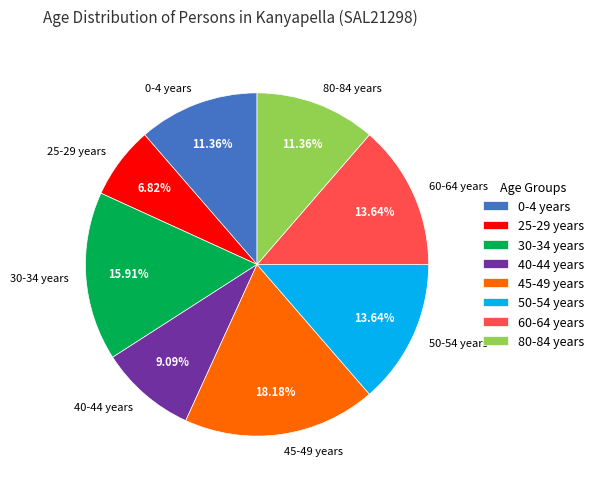

Which slice is the largest?

45-49 years